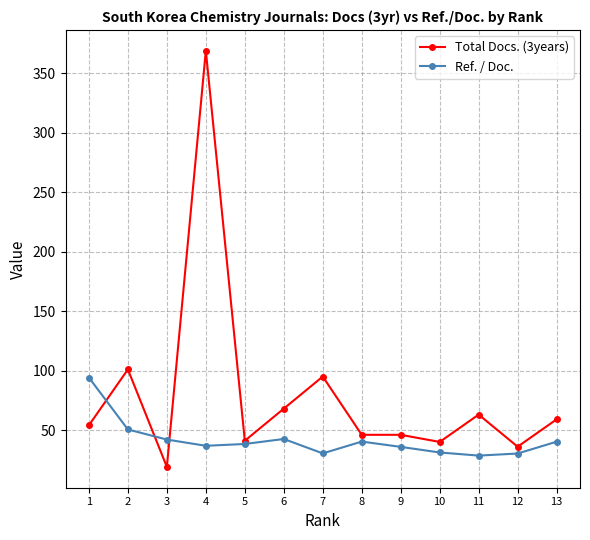

The value of Total Docs. (3years) at 10 is 40.0. True or false?

True